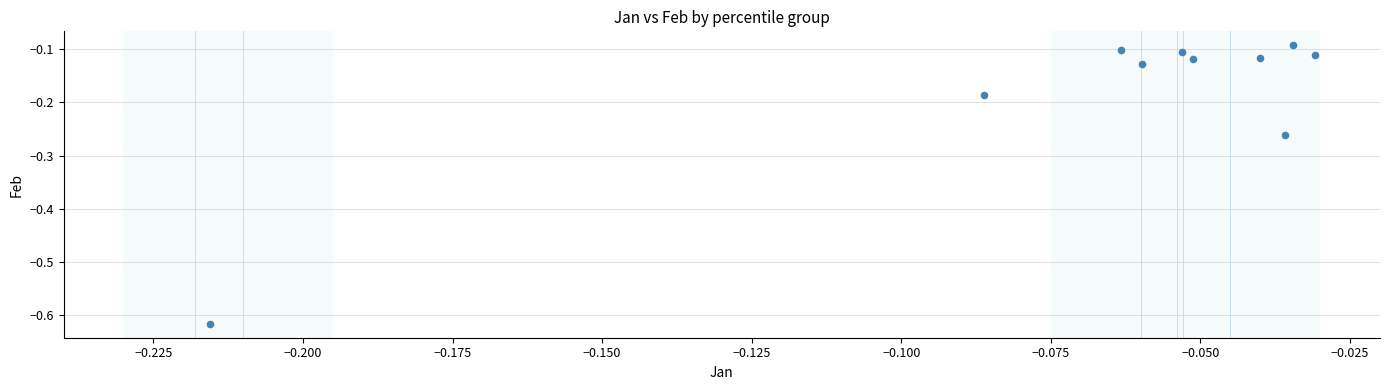

How many points are shown in the scatter plot?

10